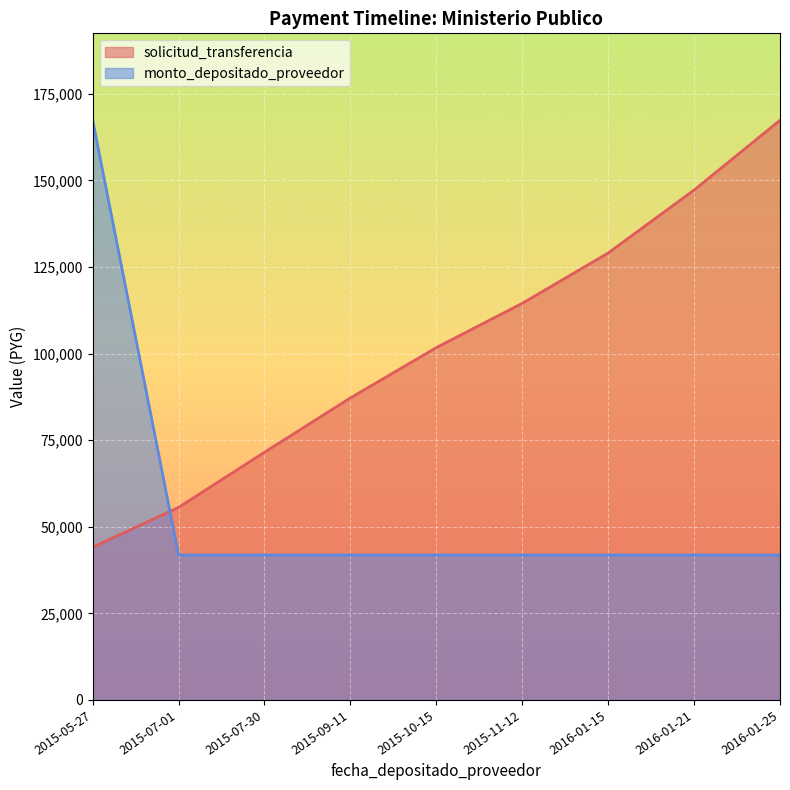

What is the maximum value shown in the chart?

167333.0